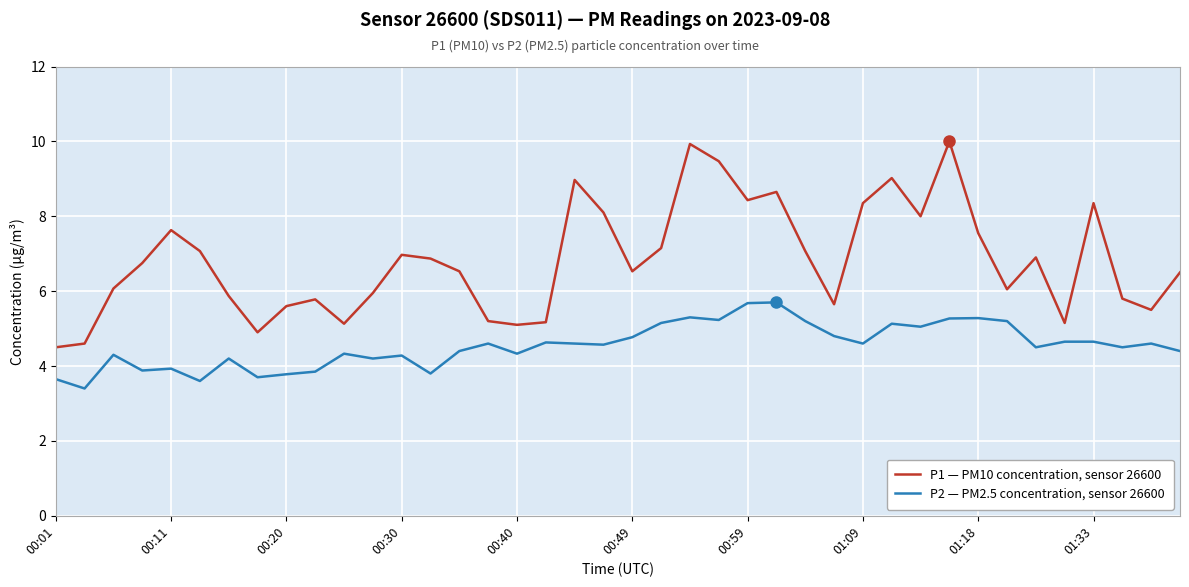

Which series has the largest total across all categories?

P1 — PM10 concentration, sensor 26600